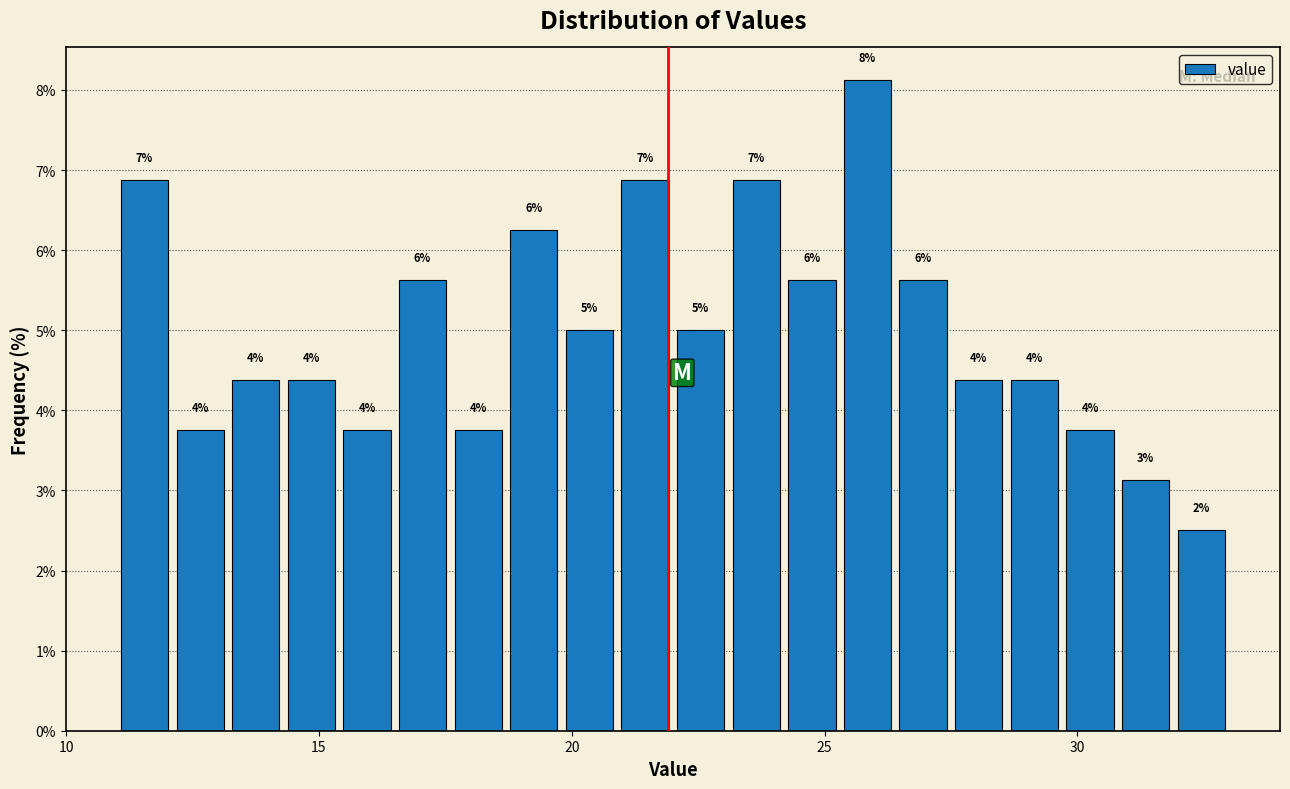

Around what value on the x-axis is the tallest bar? Give the approximate position of its centre, as read against the axis.

26.0